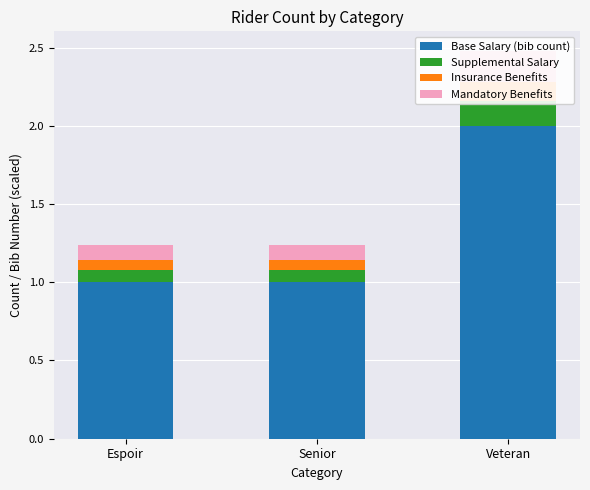

How many bars are there in total?

12